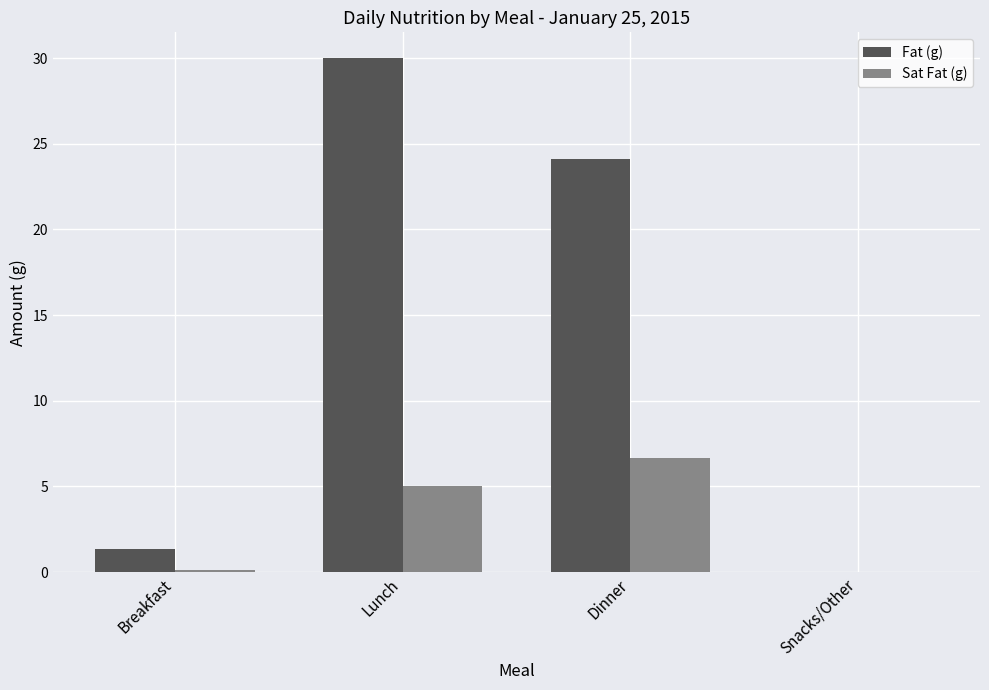

At which category does the chart reach its peak across all series?

Lunch